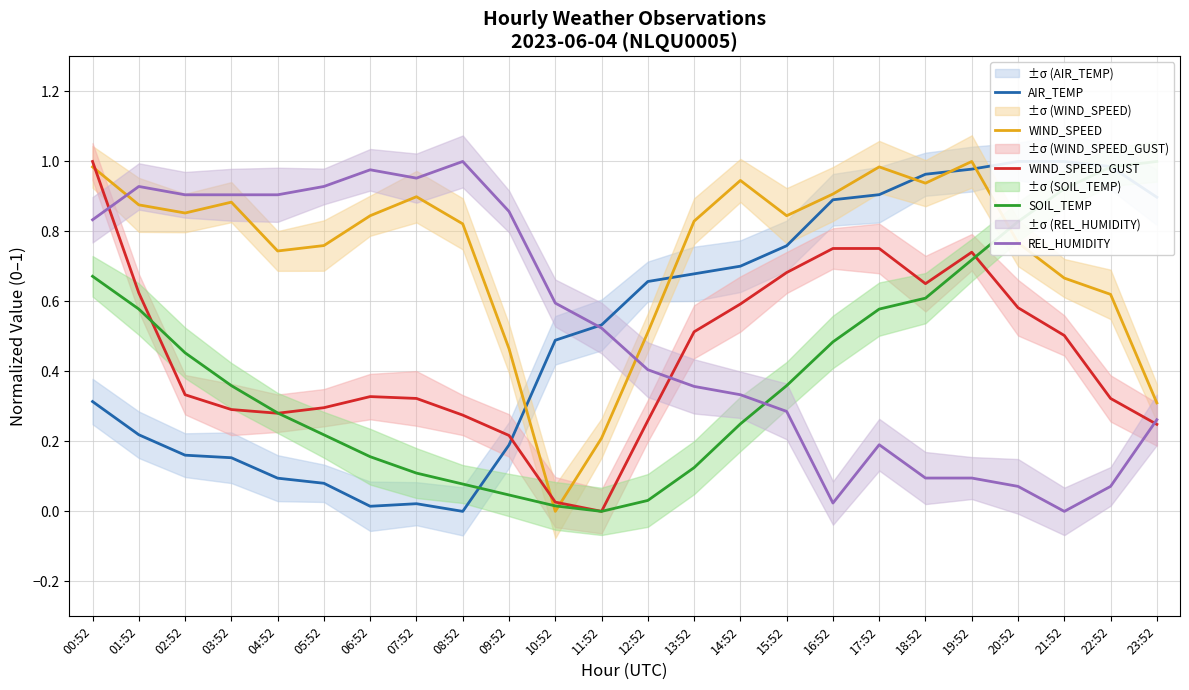

Is this an area chart (filled region under the line)?

No